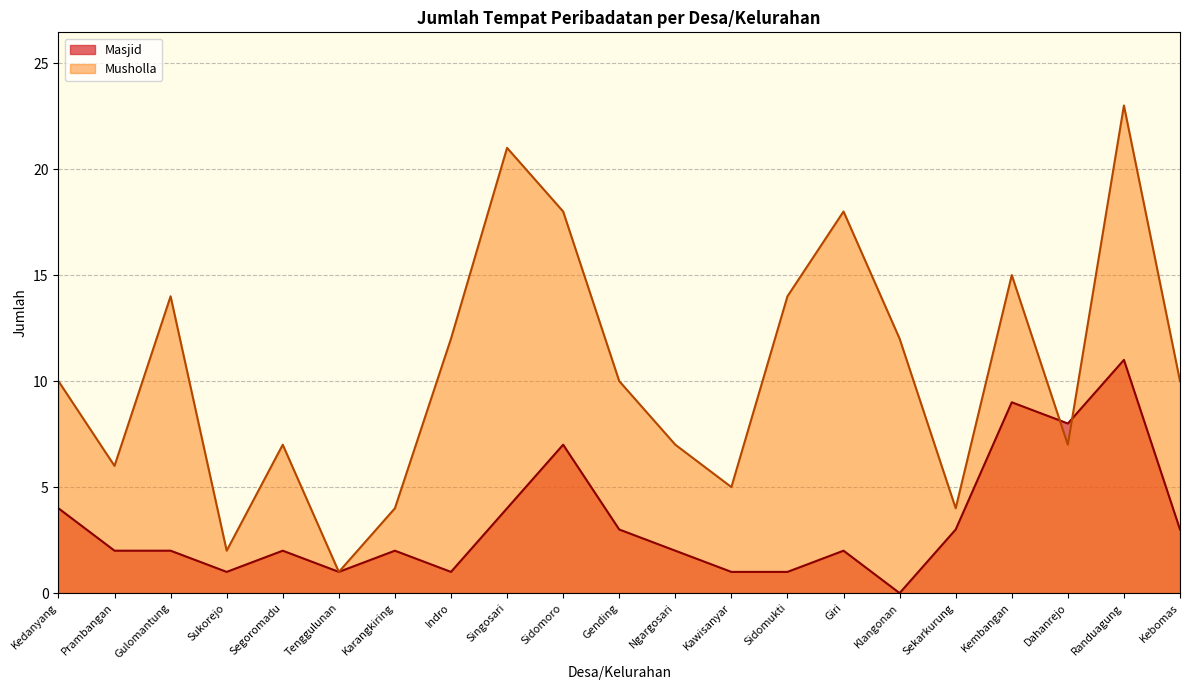

What is the average value of the Musholla series?

10